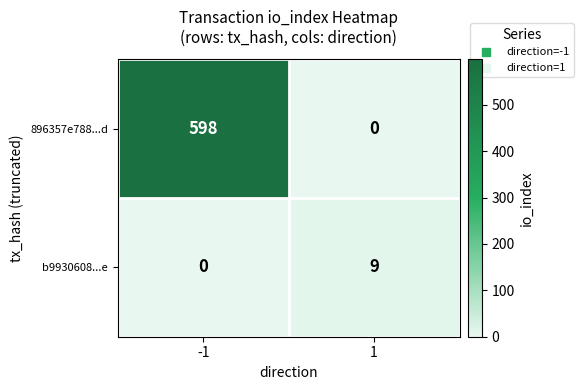

What is the difference between the maximum and minimum values in the b9930608...e series?

9